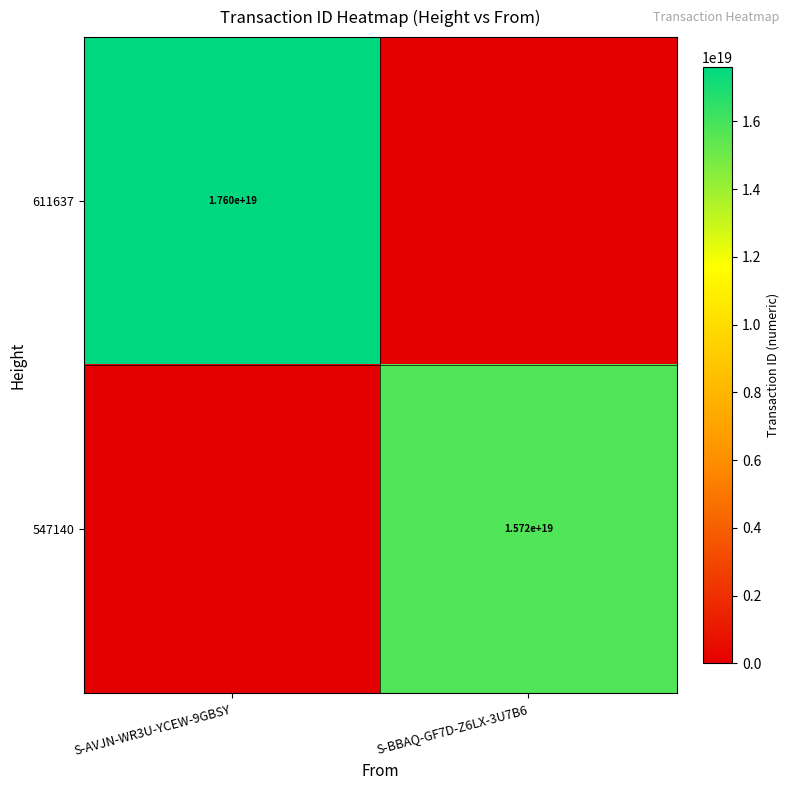

The value of 547140 at S-BBAQ-GF7D-Z6LX-3U7B6 is 22981449609261338624. True or false?

False